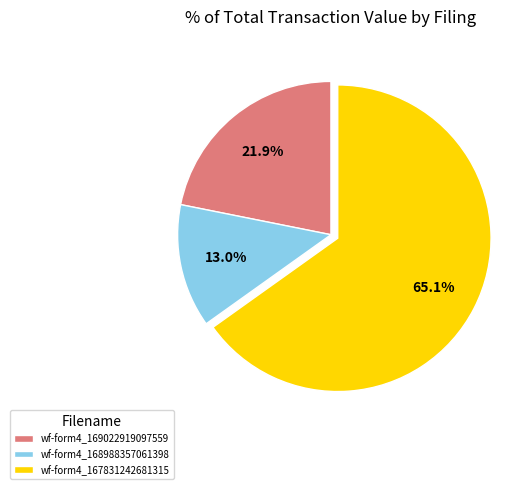

Between wf-form4_169022919097559 and wf-form4_168988357061398, which is larger?

wf-form4_169022919097559